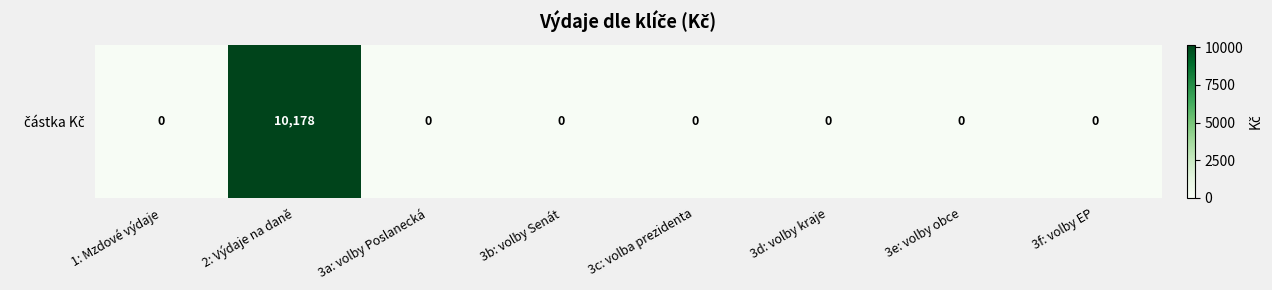

Reading right to left, what are all the values shown in this chart?

3f: volby EP=0	3e: volby obce=0	3d: volby kraje=0	3c: volba prezidenta=0	3b: volby Senát=0	3a: volby Poslanecká=0	2: Výdaje na daně=10178	1: Mzdové výdaje=0